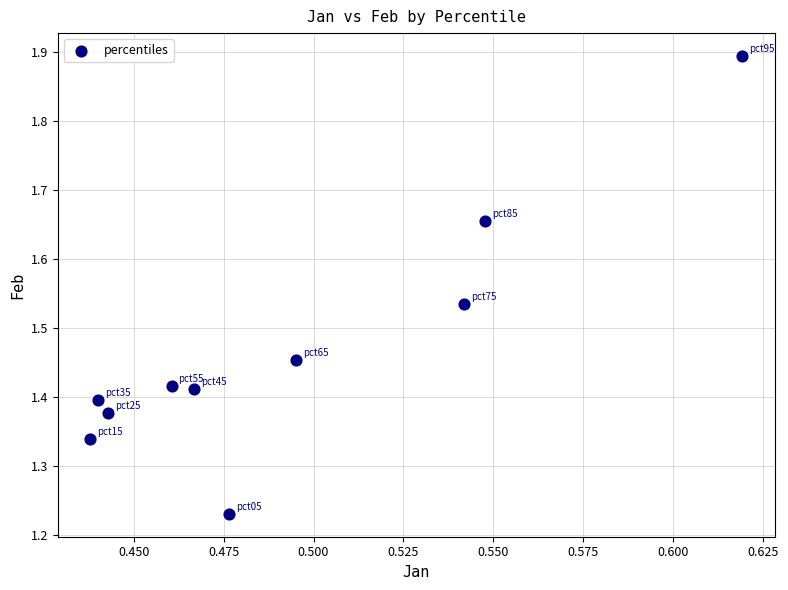

What is the average X value?

0.5